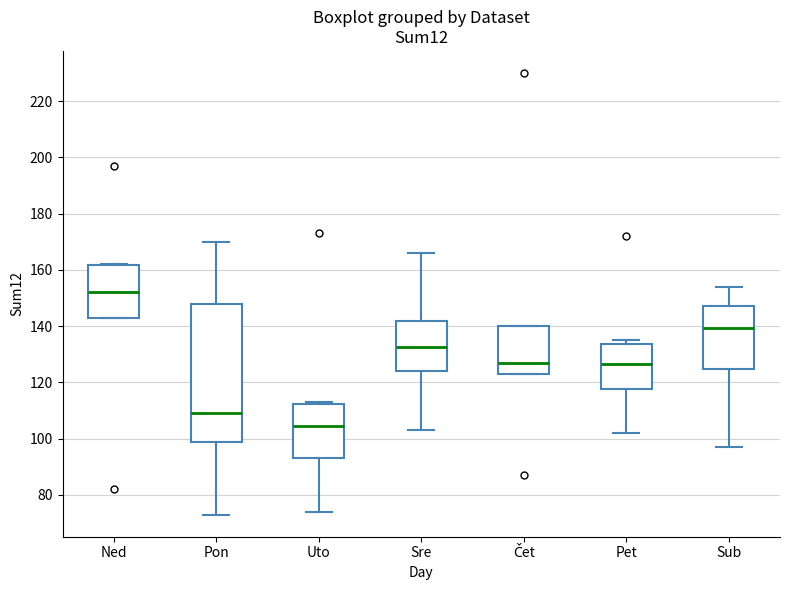

Comparing the boxes themselves (not the whiskers), which one is the tallest?

Pon